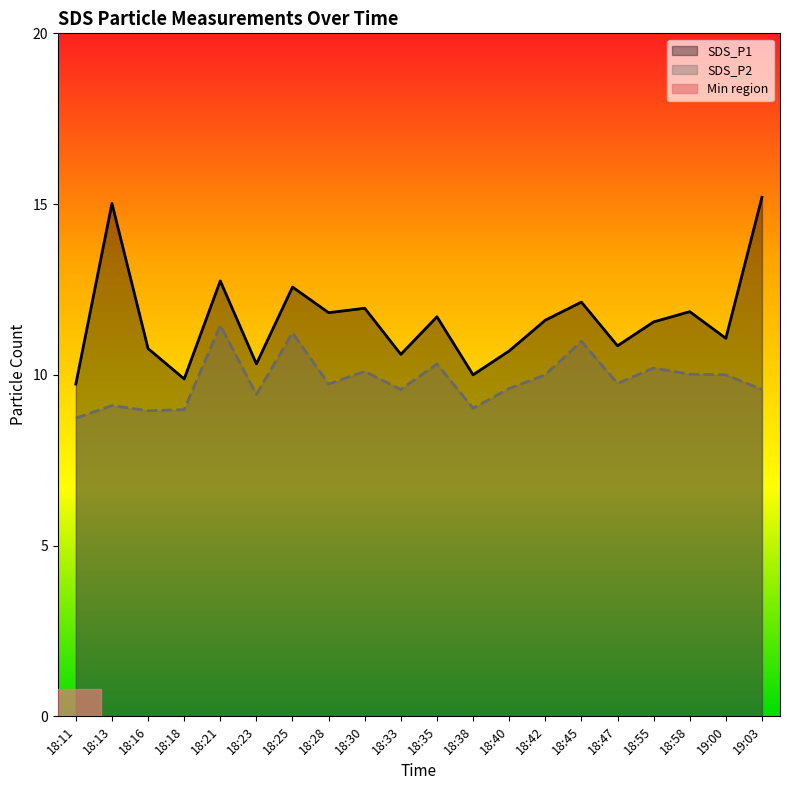

Is it true that SDS_P1 equals 15.0 at 18:13?

True